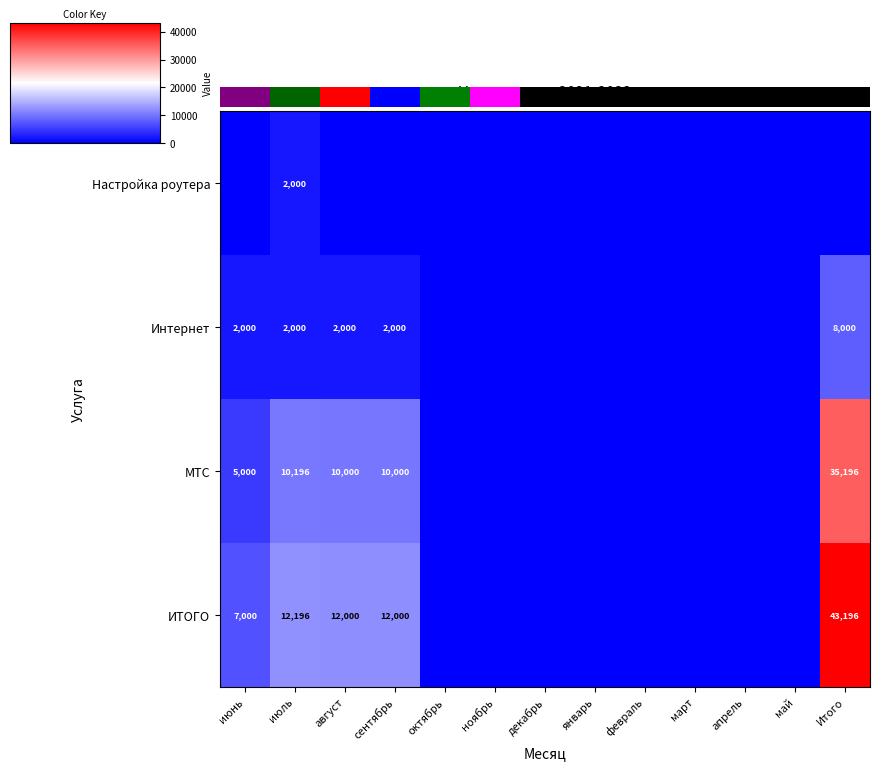

Is it true that ИТОГО equals 12000 at август?

True